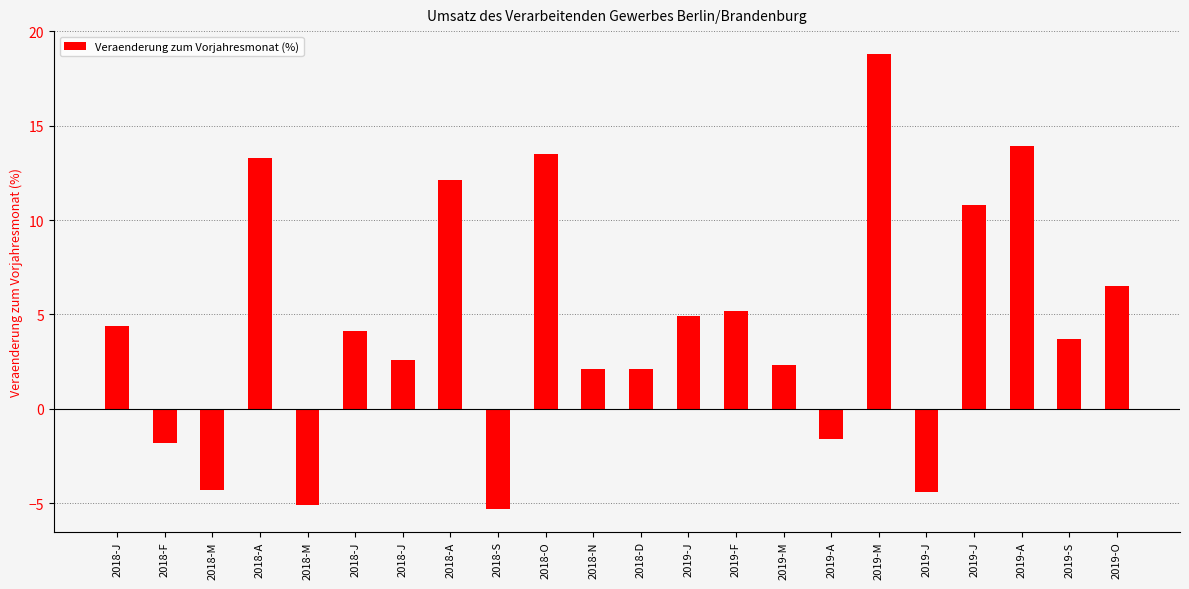

Approximately how many times larger is the value at 2019-S compared to 2019-J?

0.3